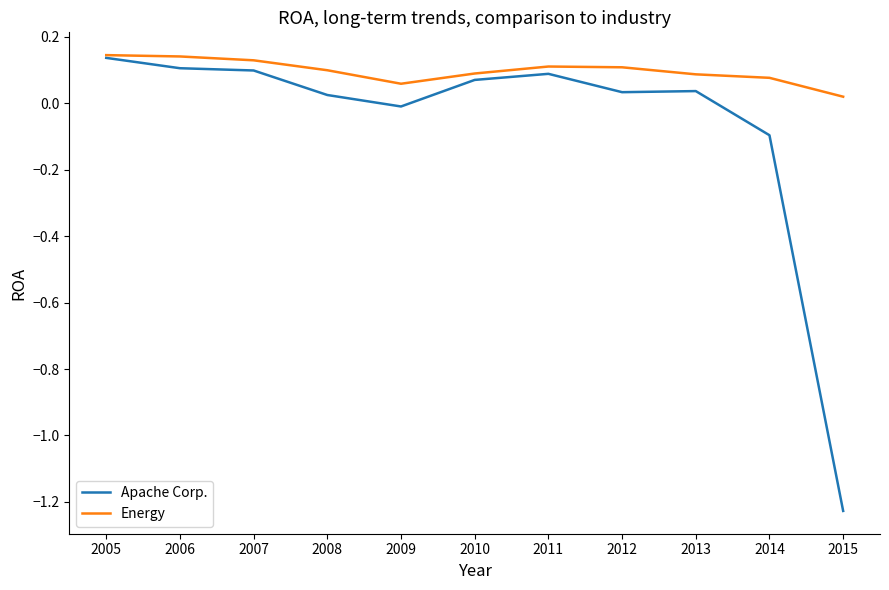

Which series changed the most between 2013 and 2015?

Apache Corp.